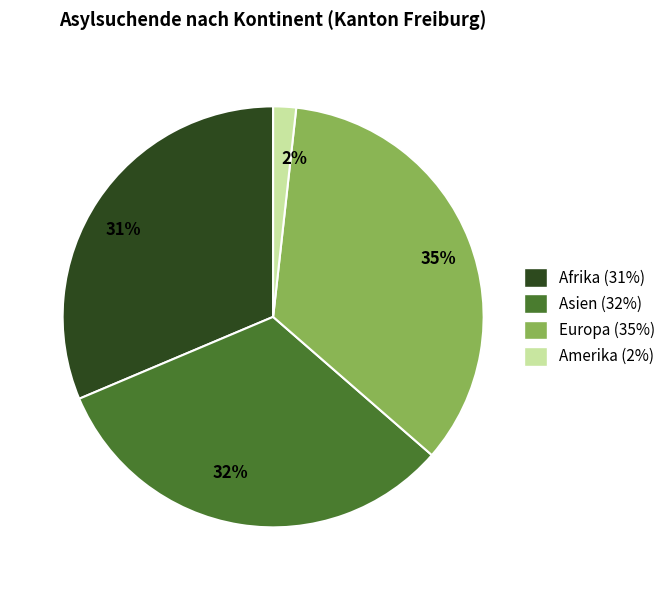

Which has a higher value, 2% or 32%?

32%